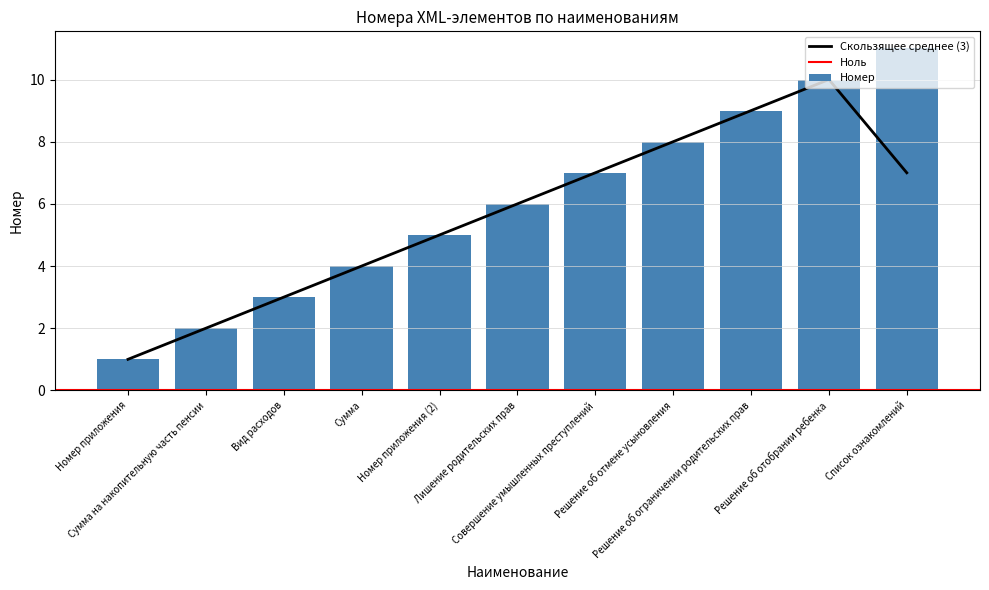

Where is the data nearest to the value 6?

Лишение родительских прав